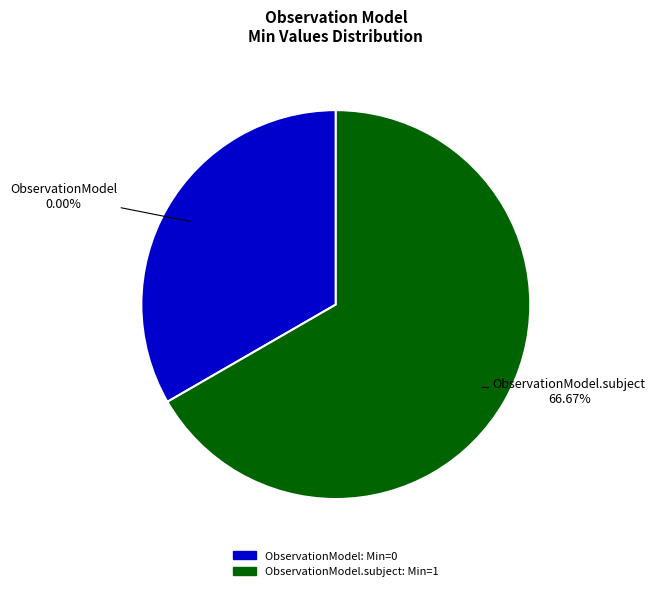

How many slices are in this pie chart?

2